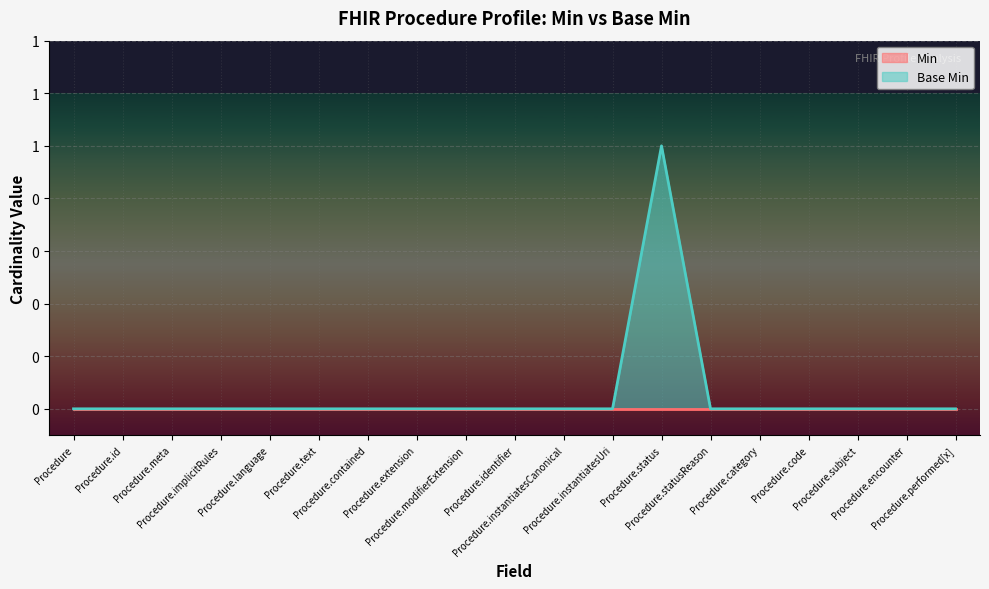

Which category has the lowest value across all series?

Procedure